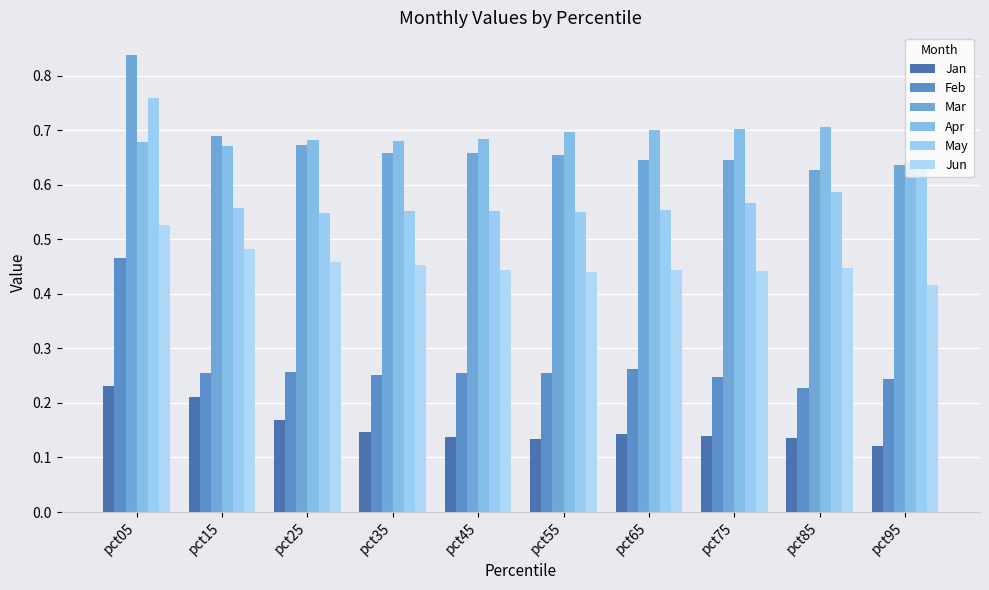

Is it true that Feb equals 0.3 at pct45?

True